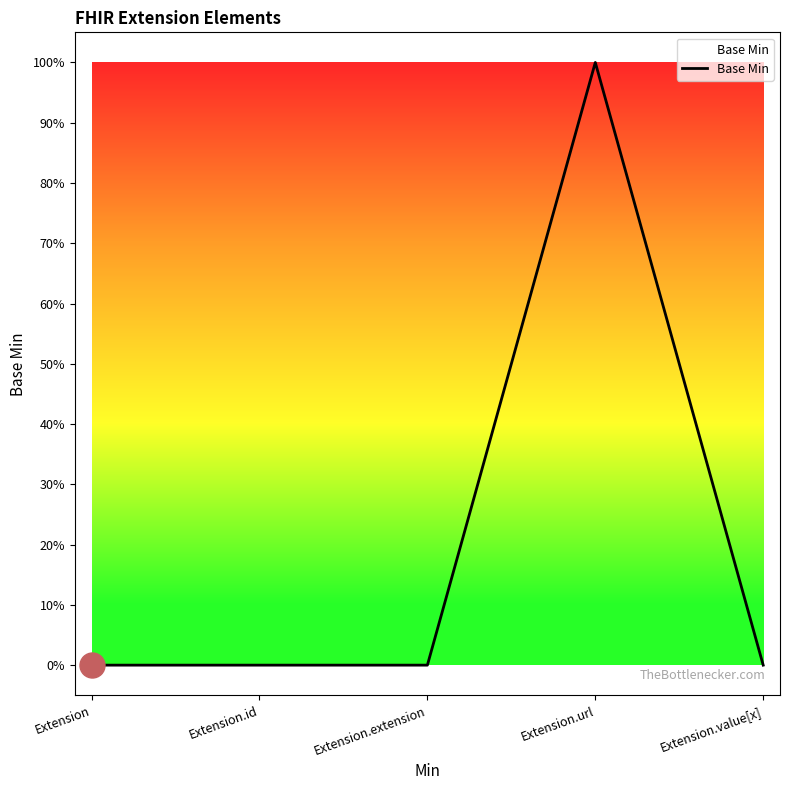

At which category does the chart reach its minimum across all series?

Extension